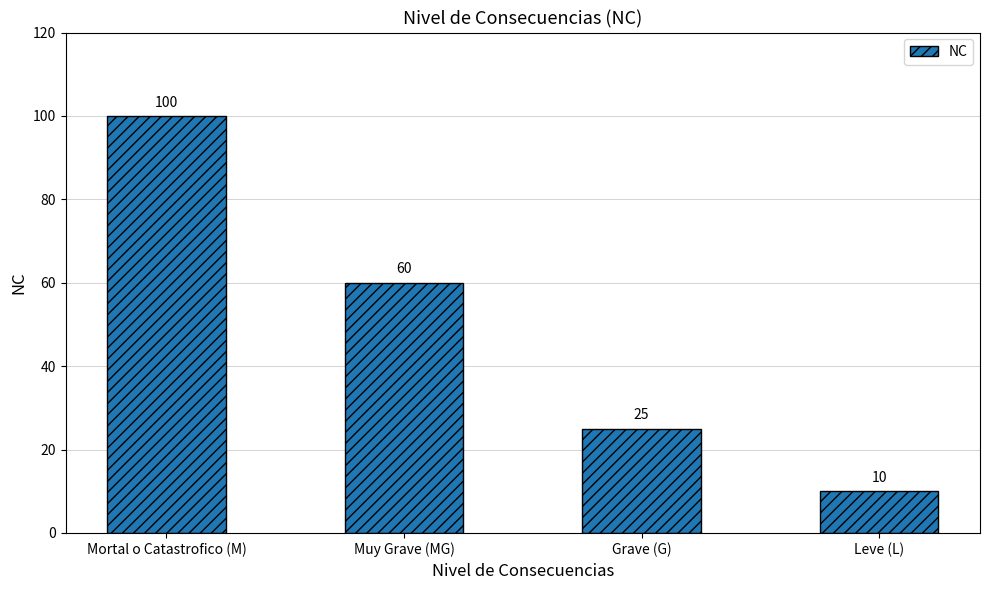

What is the change in value from Grave (G) to Leve (L)?

-15